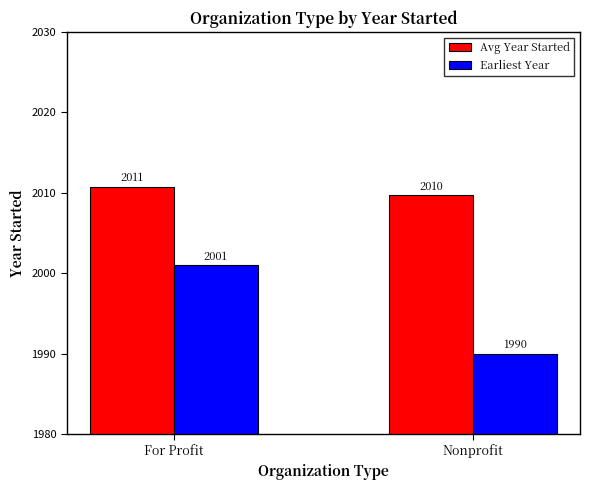

At which category is the sum across all series the highest?

For Profit